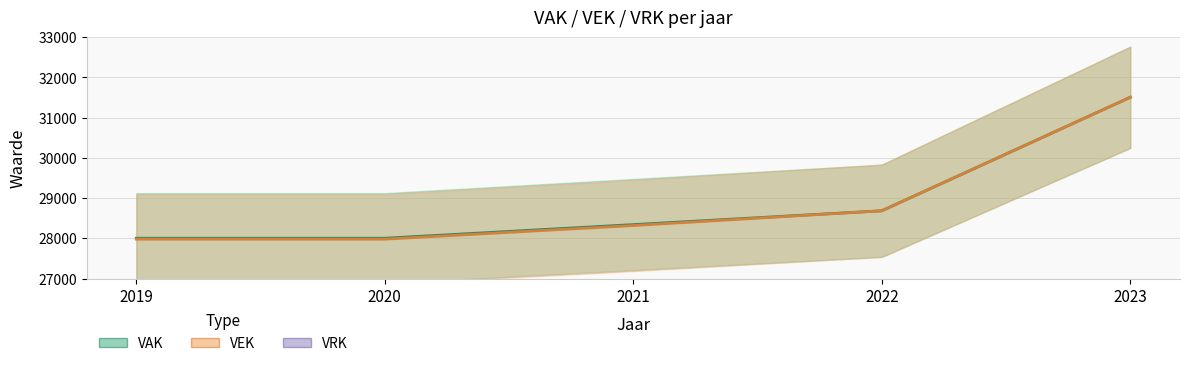

Is it true that VEK equals 28684 at 2022?

True